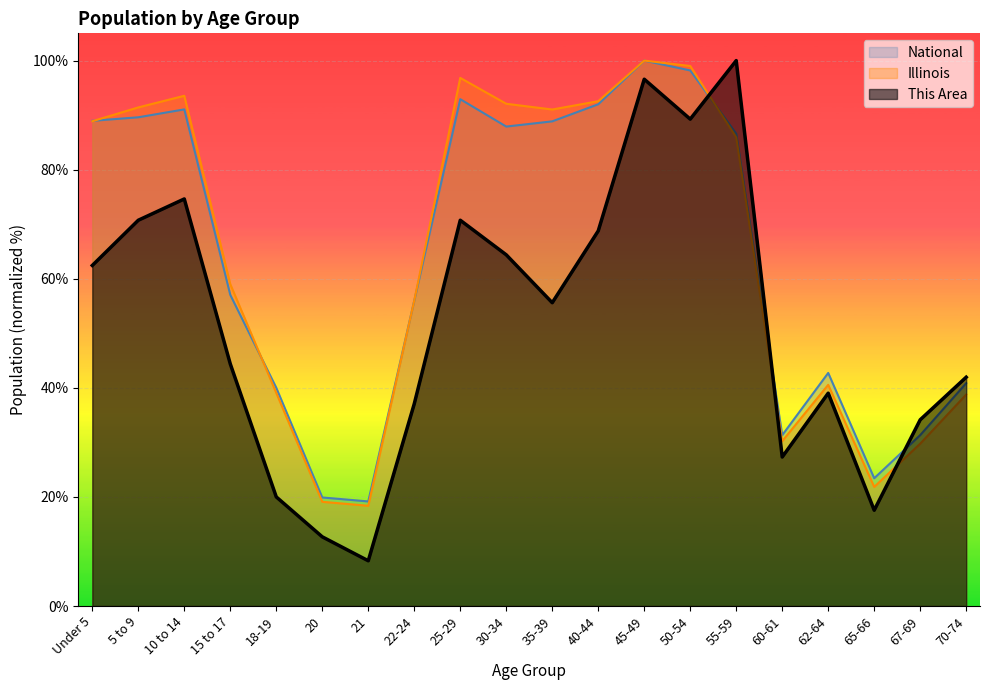

What is the difference between the second highest and minimum values in the Illinois series?

80.6